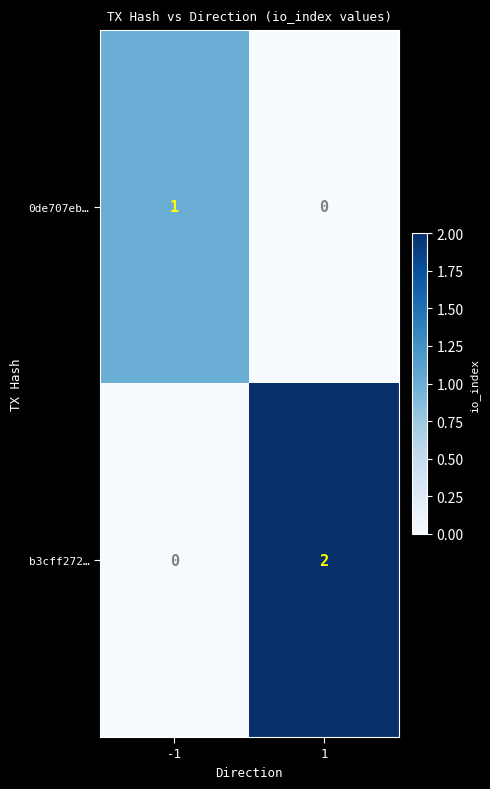

Which series has the largest total across all categories?

b3cff272…